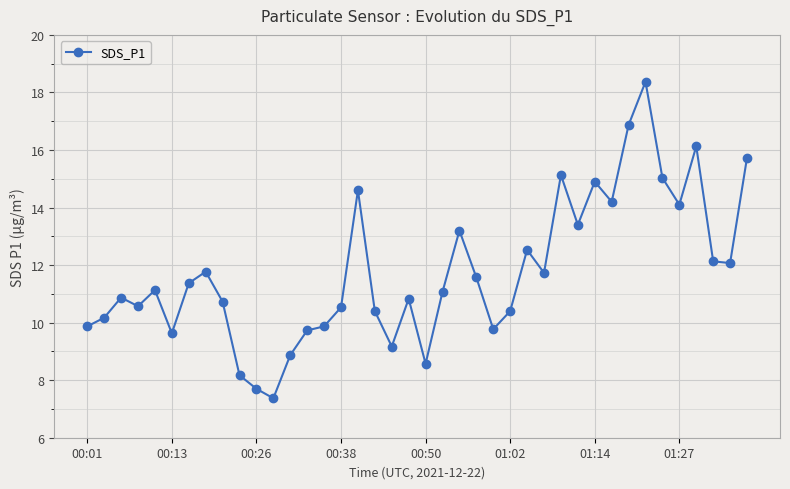

What is the difference between the second highest and minimum values?

9.5